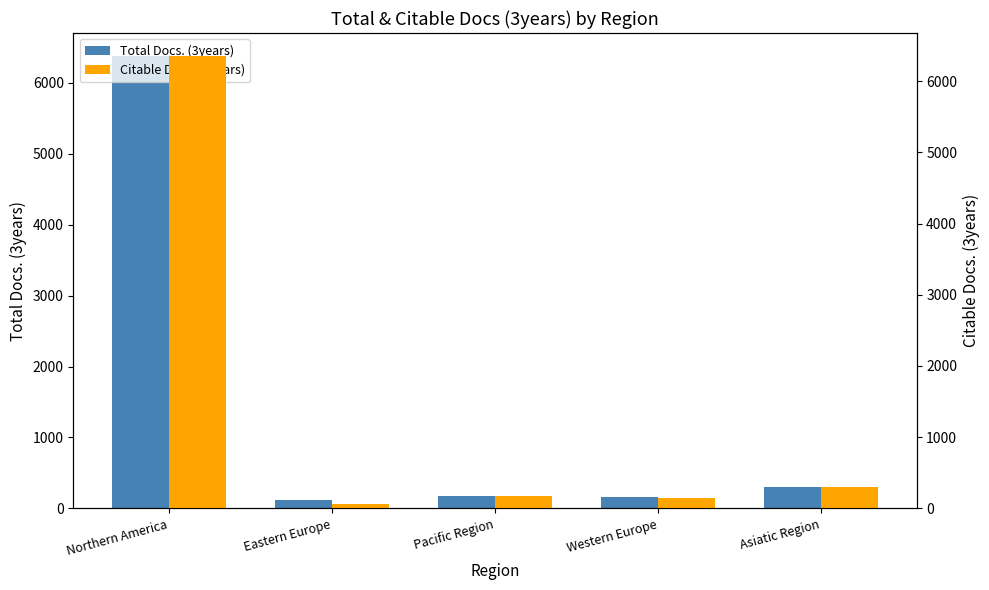

Rank the series by their maximum value, from highest to lowest.

Total Docs. (3years), Citable Docs. (3years)